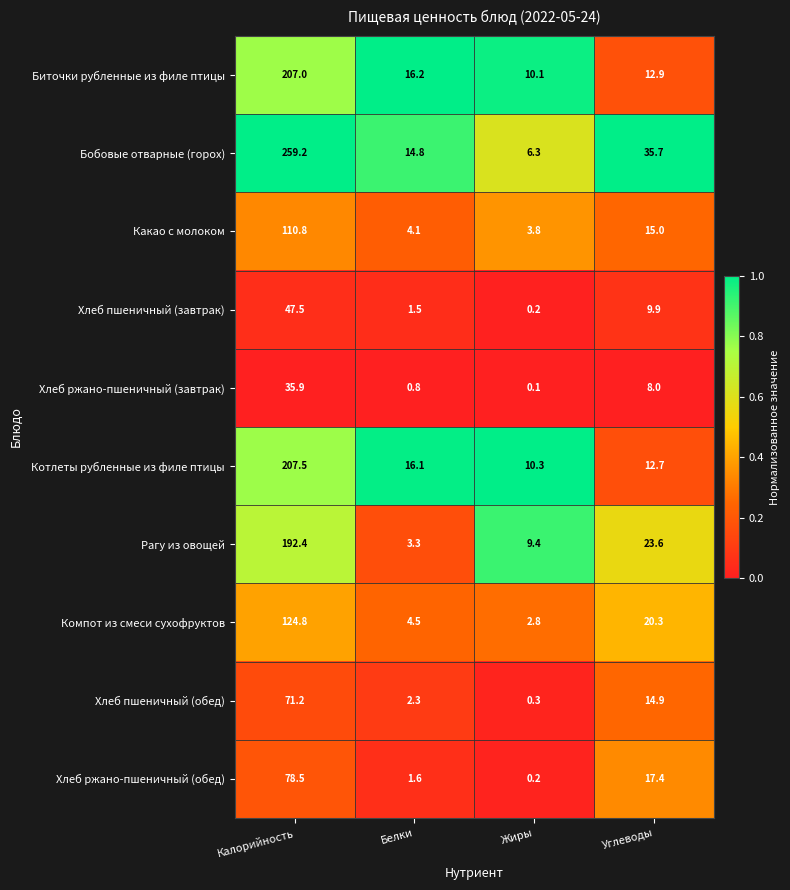

The value of Компот из смеси сухофруктов at Углеводы is 20.3. True or false?

True